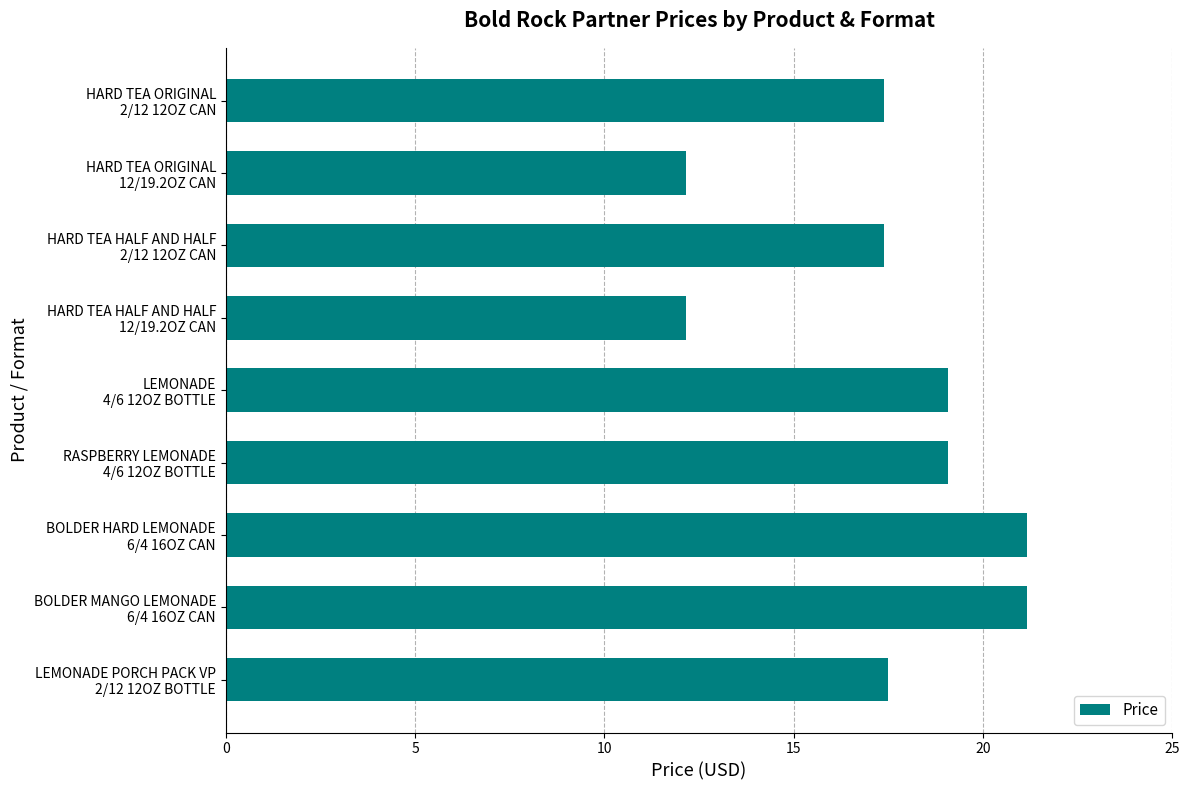

What is the minimum value shown in the chart?

12.2